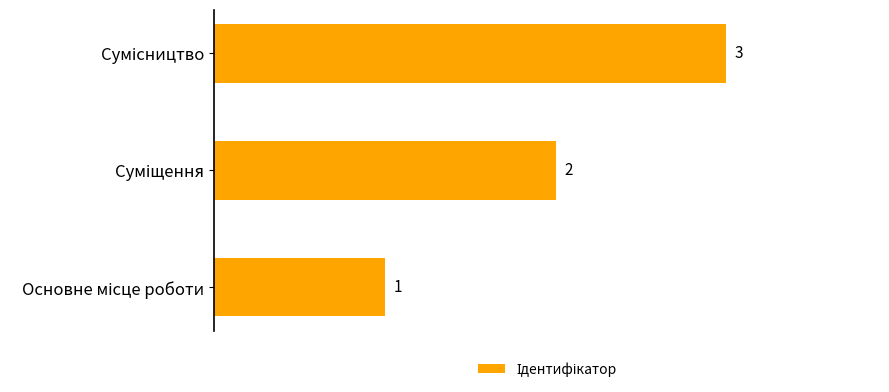

How many values are between 1 and 3?

3